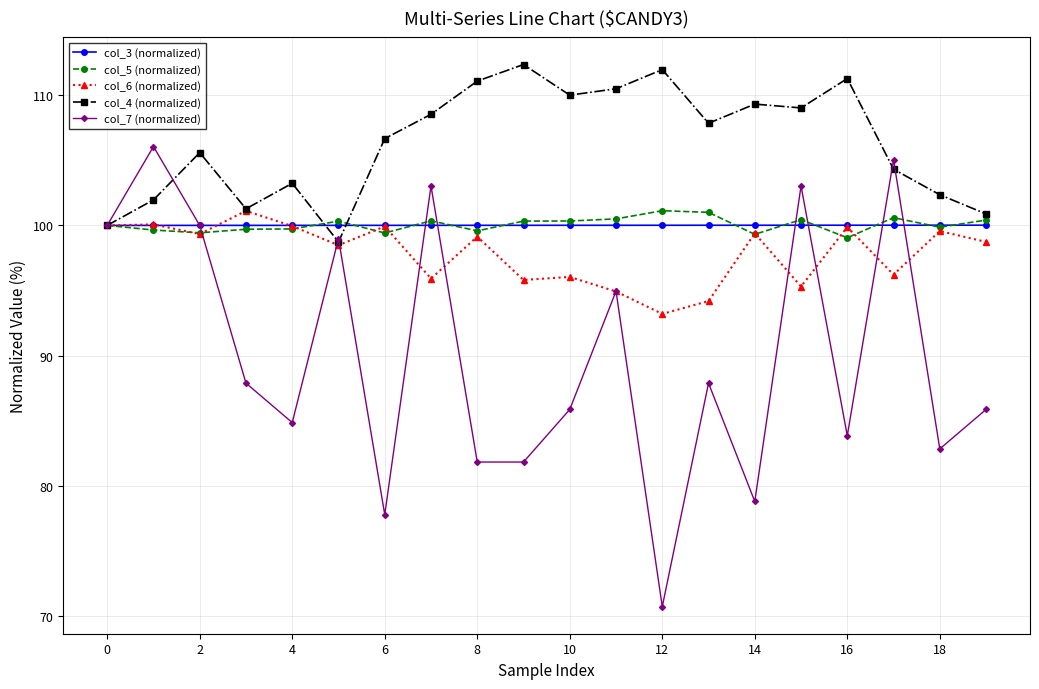

Which series has the widest spread of values?

col_7 (normalized)